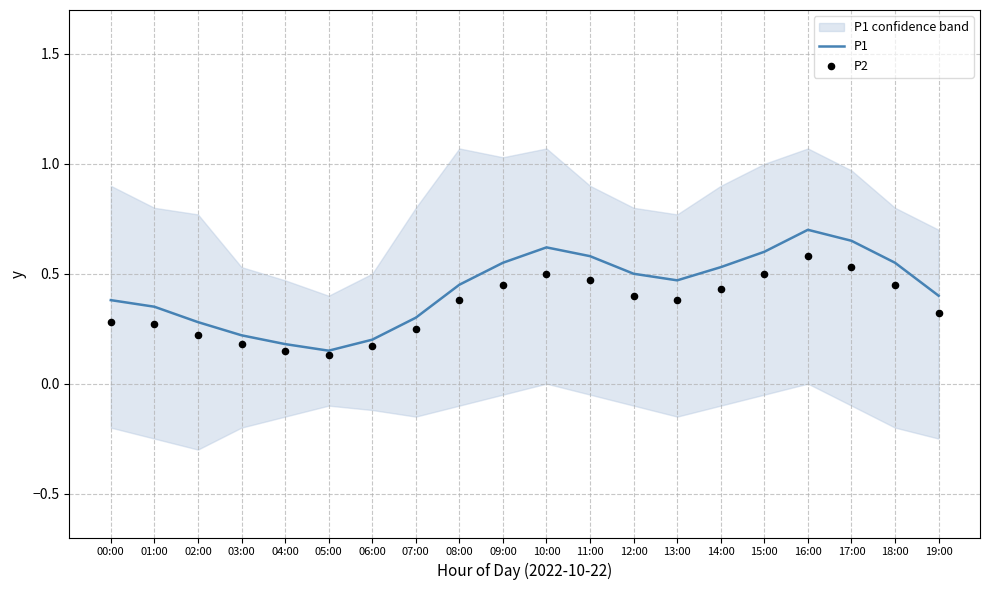

What are all the series names shown in the legend?

P1, P2